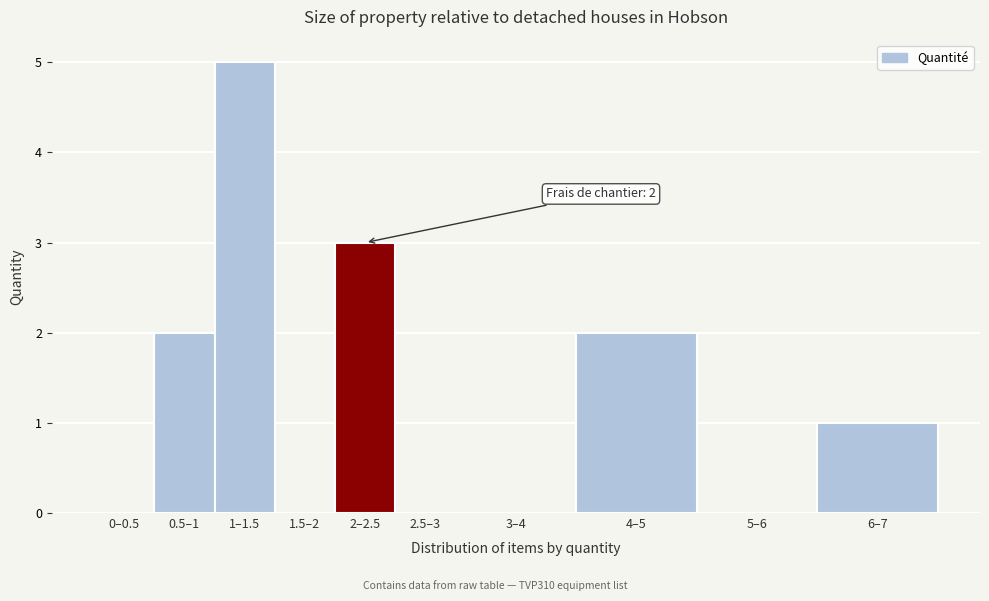

Reading left to right, list all the values displayed in this chart.

0–0.5=0	0.5–1=2	1–1.5=5	1.5–2=0	2–2.5=3	2.5–3=0	3–4=0	4–5=2	5–6=0	6–7=1